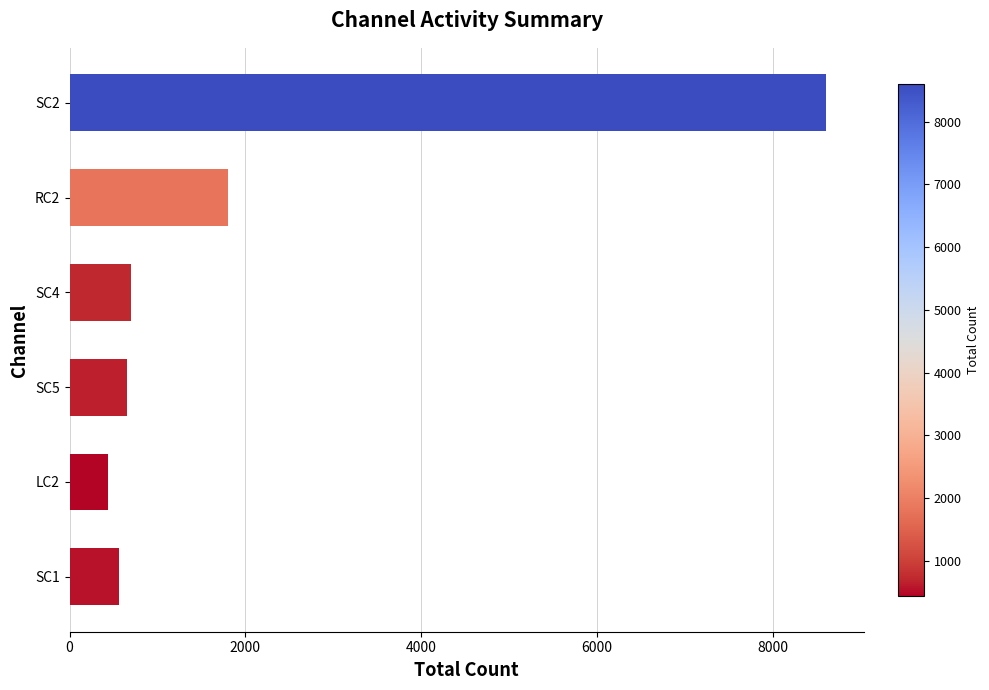

Where is the data nearest to the value 4522?

RC2